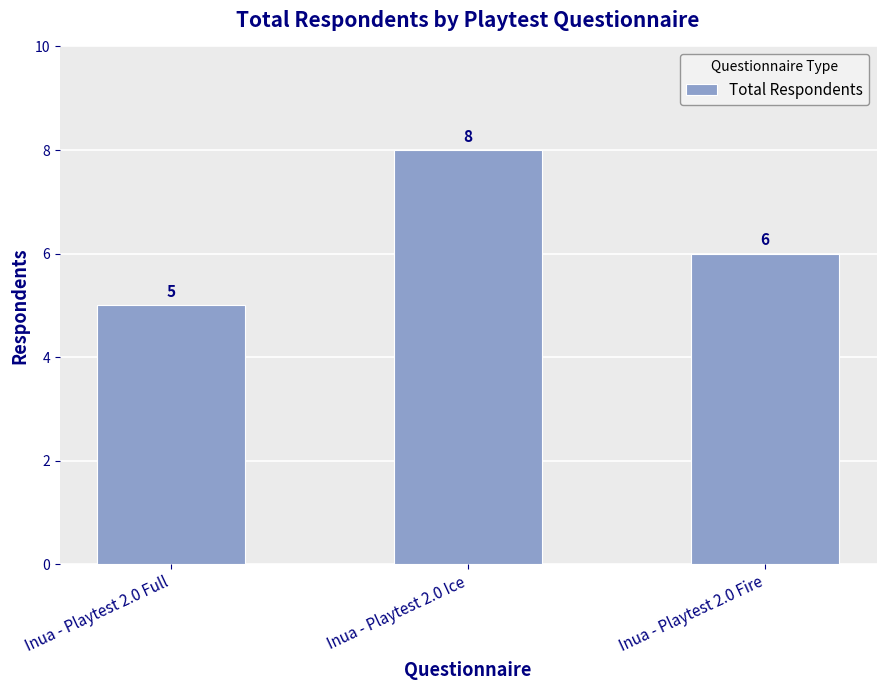

Where is the data nearest to the value 6?

Inua - Playtest 2.0 Fire